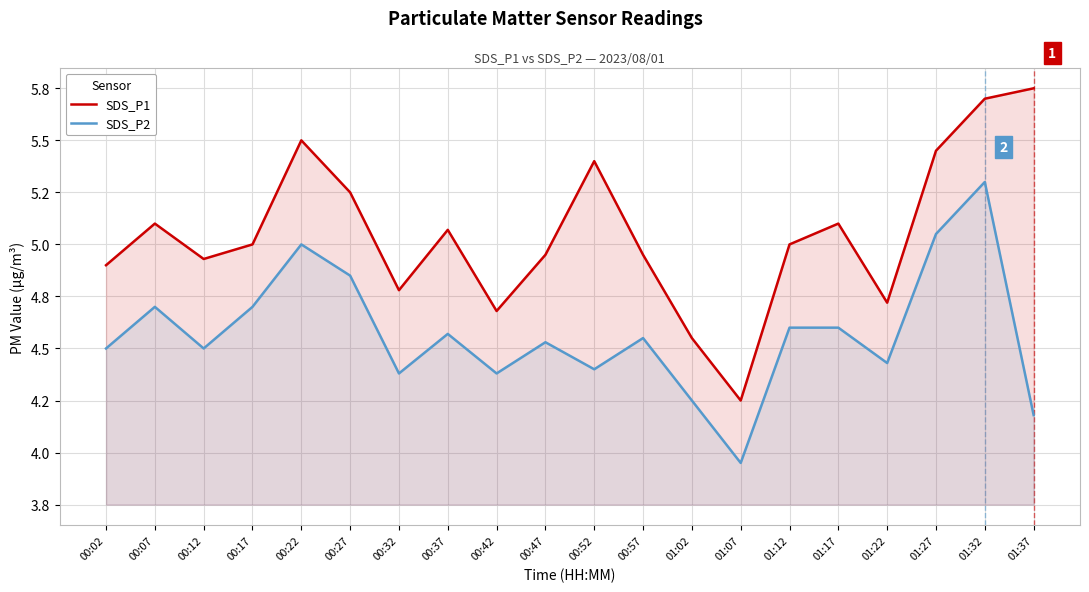

List the series in order of their peak value, highest first.

SDS_P1, SDS_P2